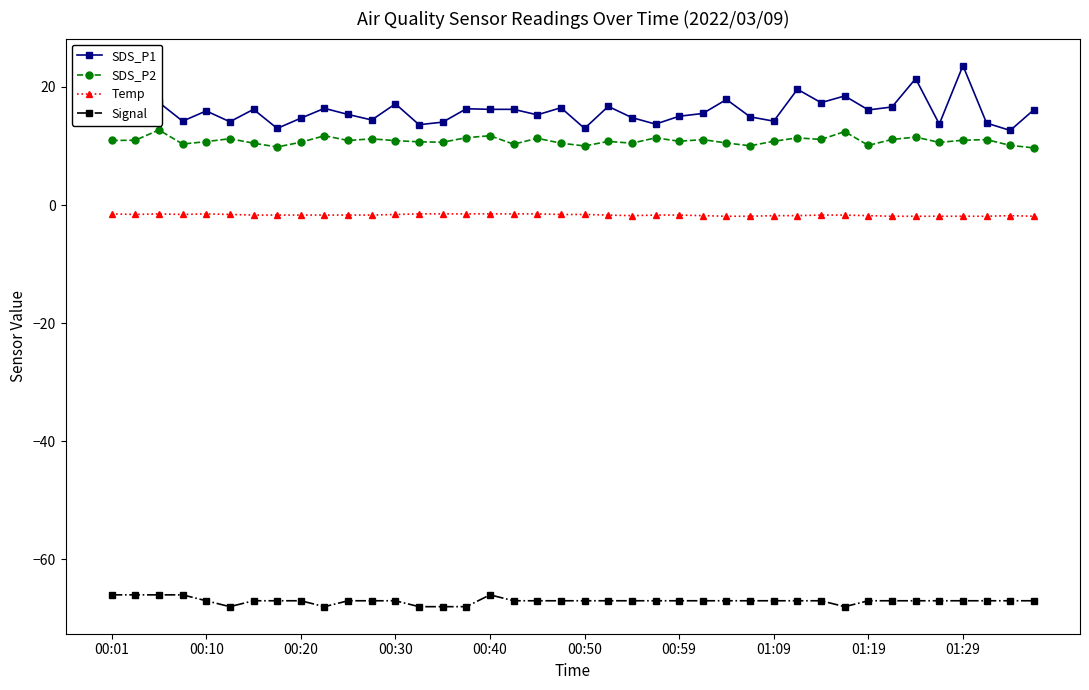

What is the smallest value displayed?

-68.0